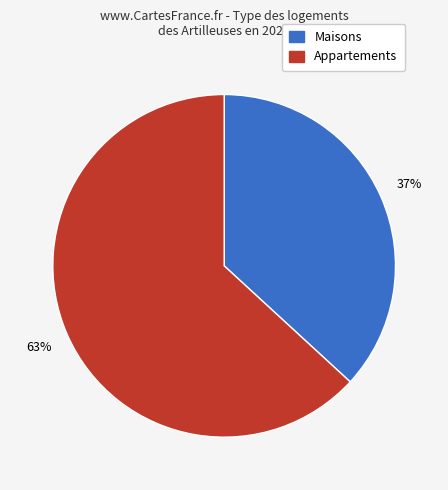

To the nearest percent, what portion does Appartements represent?

63%